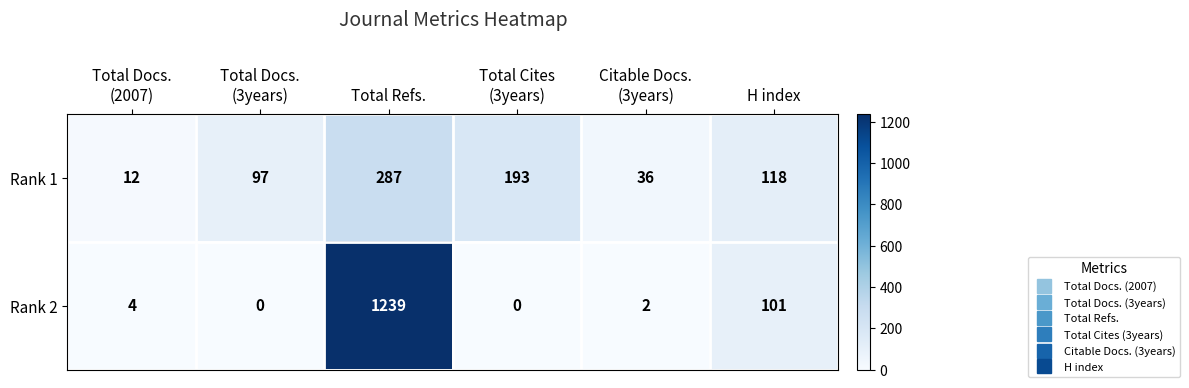

Where is Rank 2 nearest to the value 619?

H index